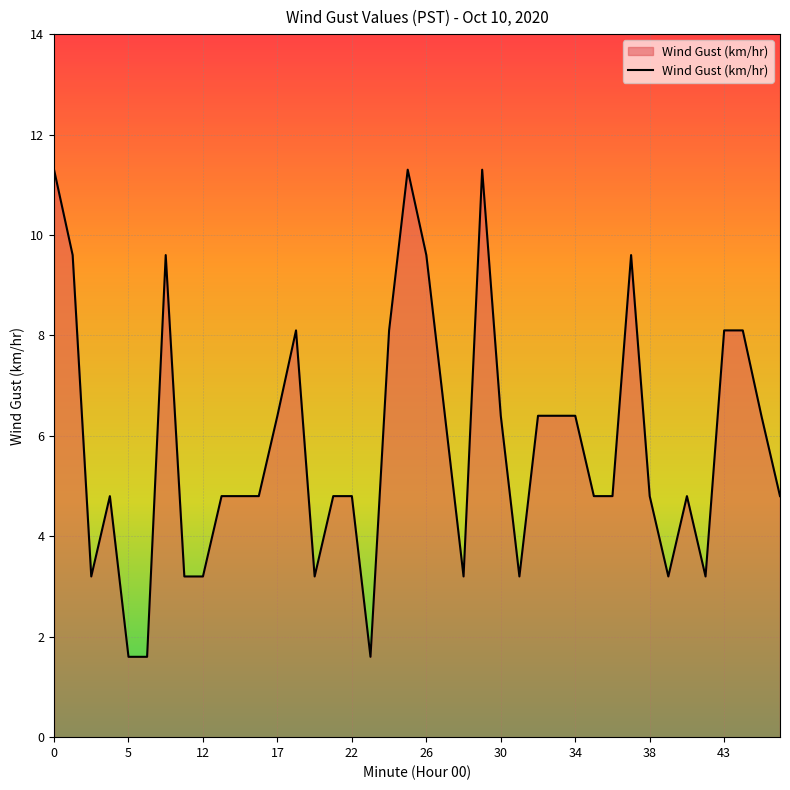

What is the maximum value shown in the chart?

11.3